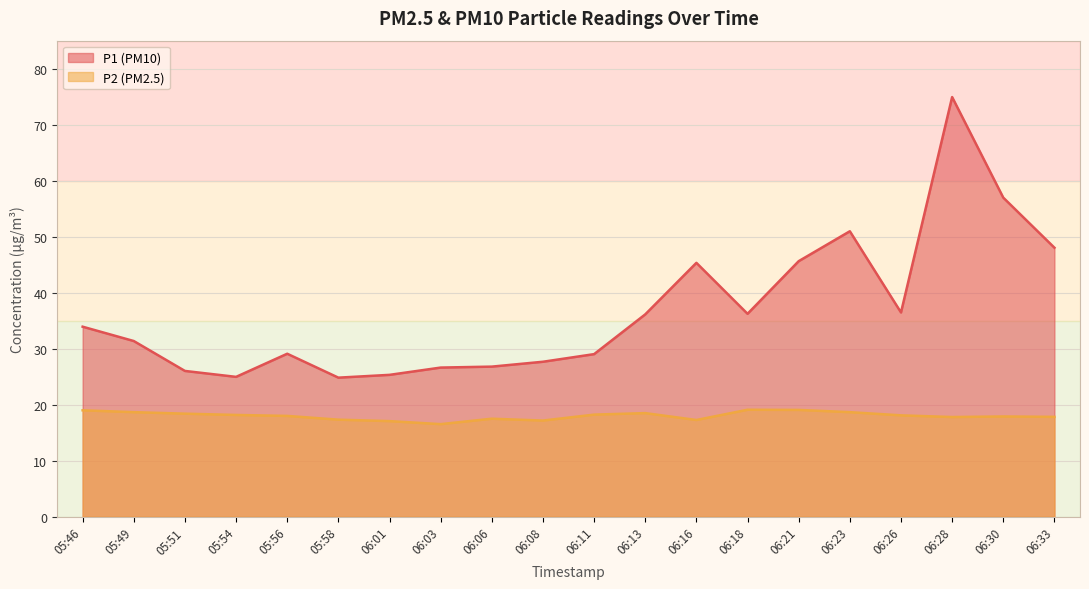

List the series in order of their overall mean, highest first.

P1 (PM10), P2 (PM2.5)